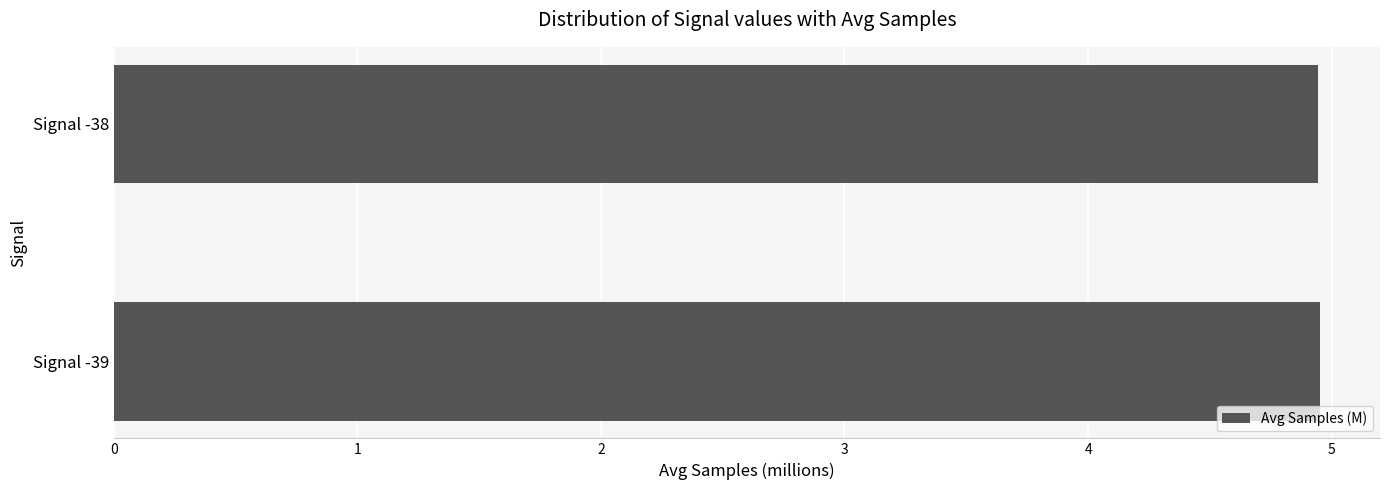

What is the sum of all values?

9.9